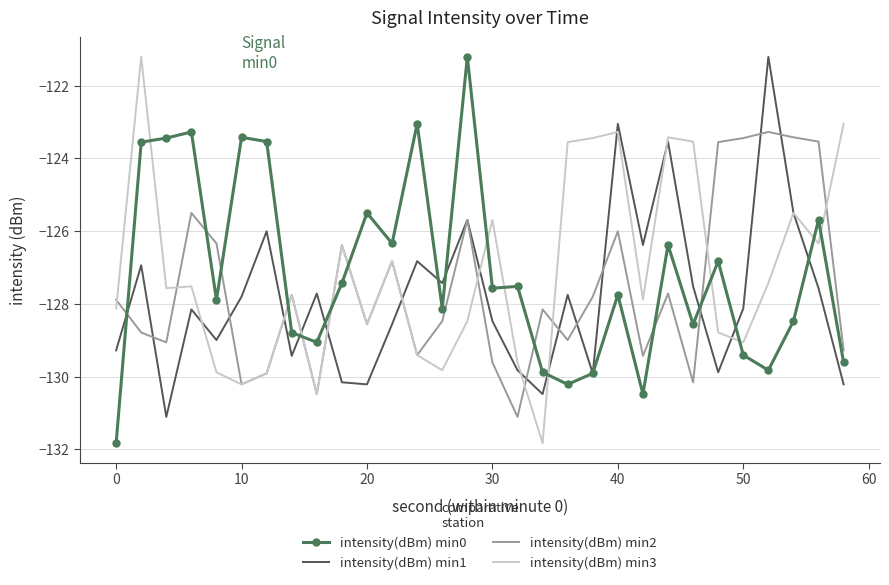

What is the maximum value for intensity(dBm) min0?

-121.2